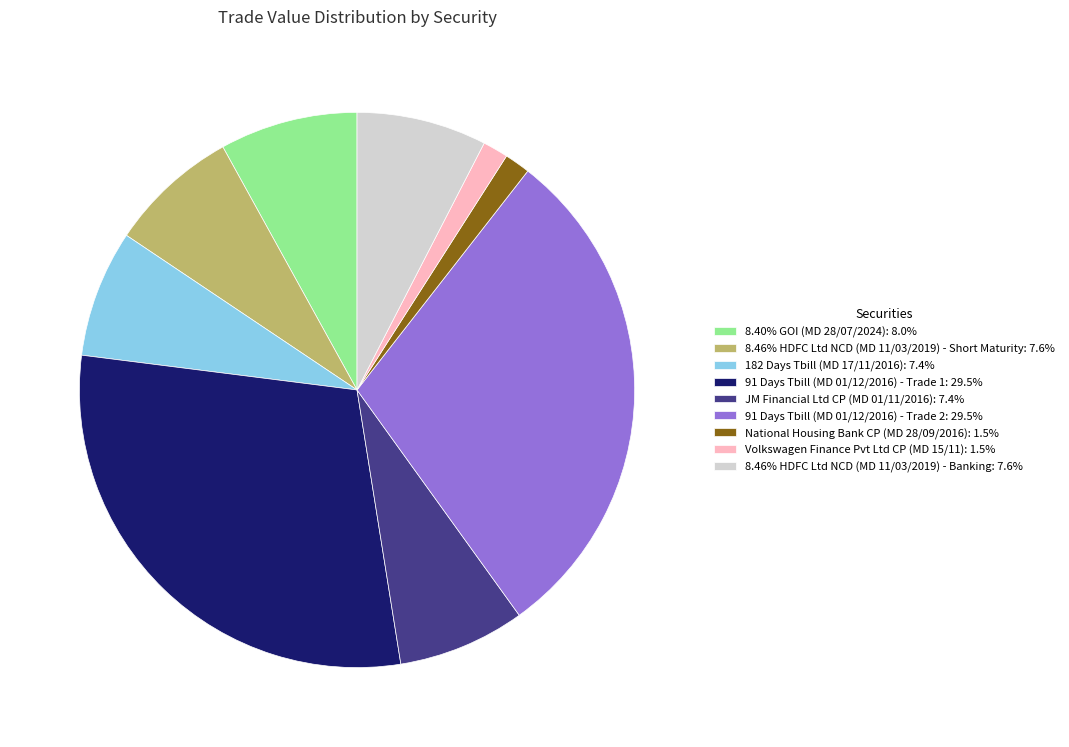

Do Volkswagen Finance Pvt Ltd CP (MD 15/11): 1.5% and JM Financial Ltd CP (MD 01/11/2016): 7.4% together represent more than half of the pie?

No